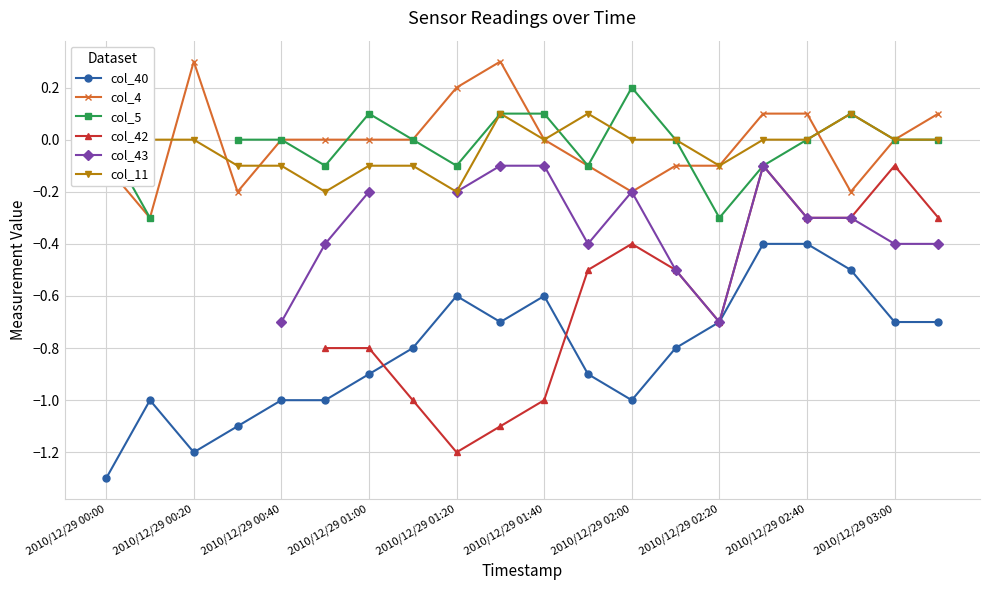

What is the difference between the highest and lowest values at 13?

0.8